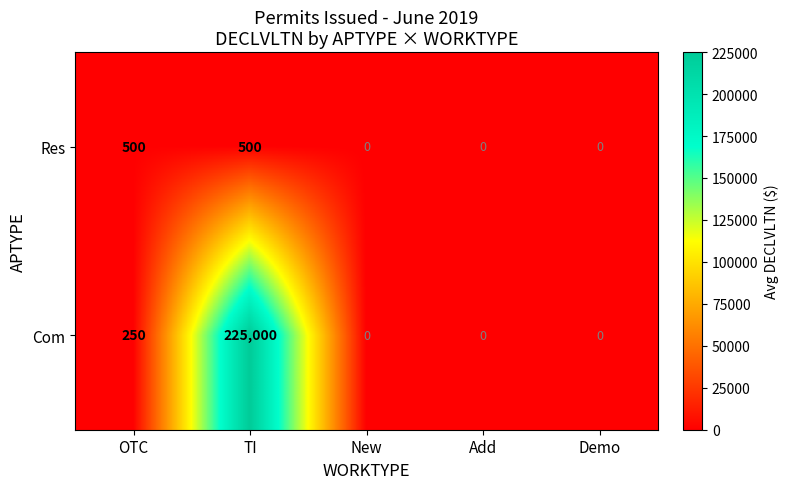

At which category is the sum across all series the highest?

TI